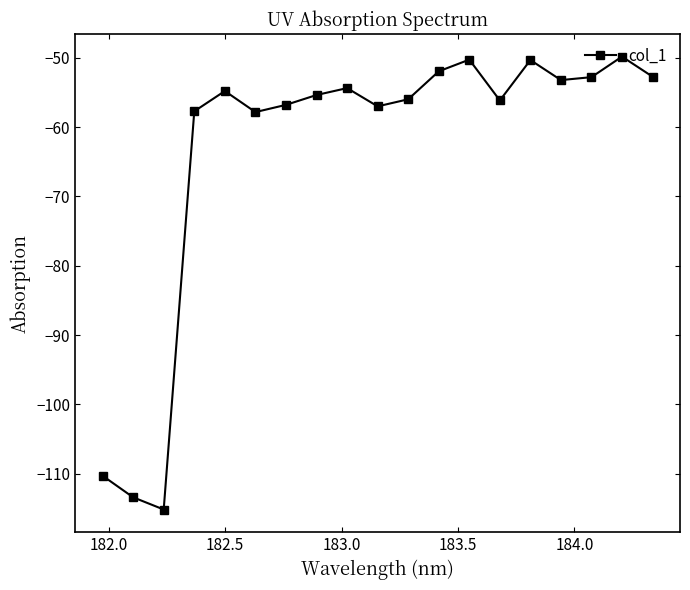

What is the minimum value shown in the chart?

-115.2